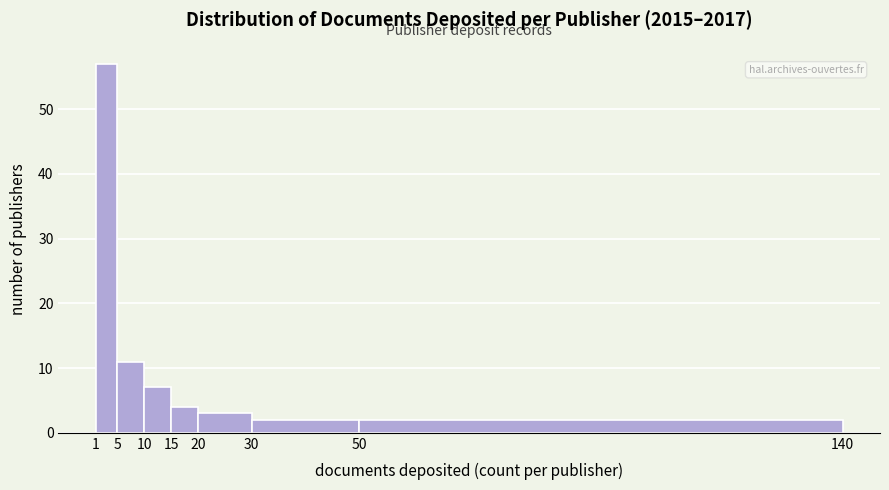

Reading left to right, transcribe this chart: for each bar, give the range it covers on the x-axis and its height. The values are not printed on the chart, so give them approximately, as read against the axis.

1 to 5: 57
5 to 10: 11
10 to 15: 7
15 to 20: 4
20 to 30: 3
30 to 50: 2
50 to 140: 2